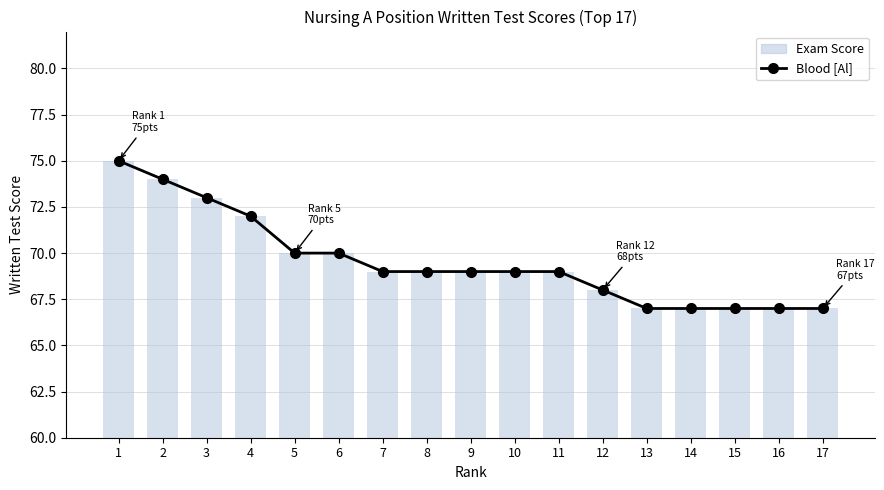

Reading left to right, transcribe all the data shown in this chart.

Blood [Al]: 75	74	73	72	70	70	69	69	69	69	69	68	67	67	67	67	67
Exam Score: 75	74	73	72	70	70	69	69	69	69	69	68	67	67	67	67	67